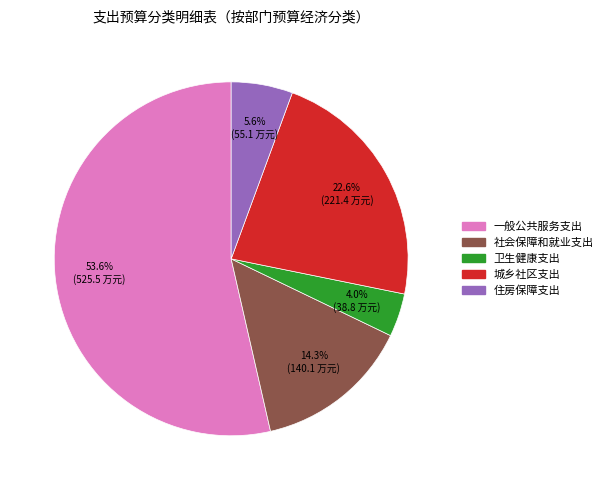

Does any single category account for the majority?

Yes